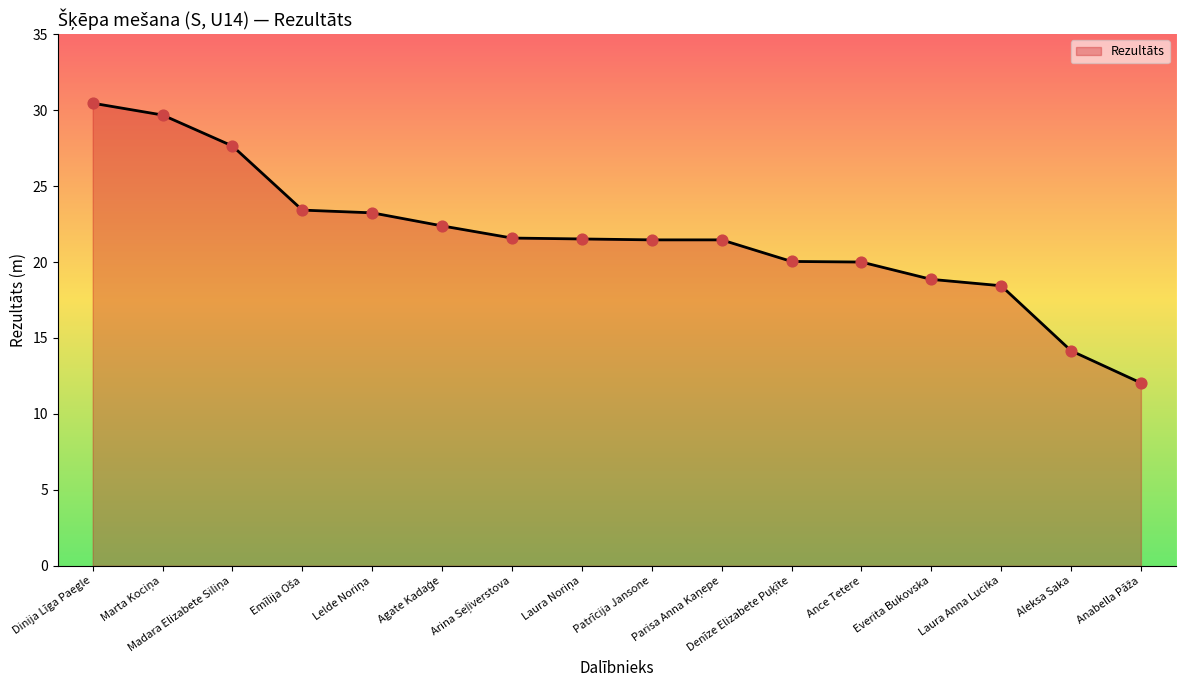

What is the maximum value shown in the chart?

30.5